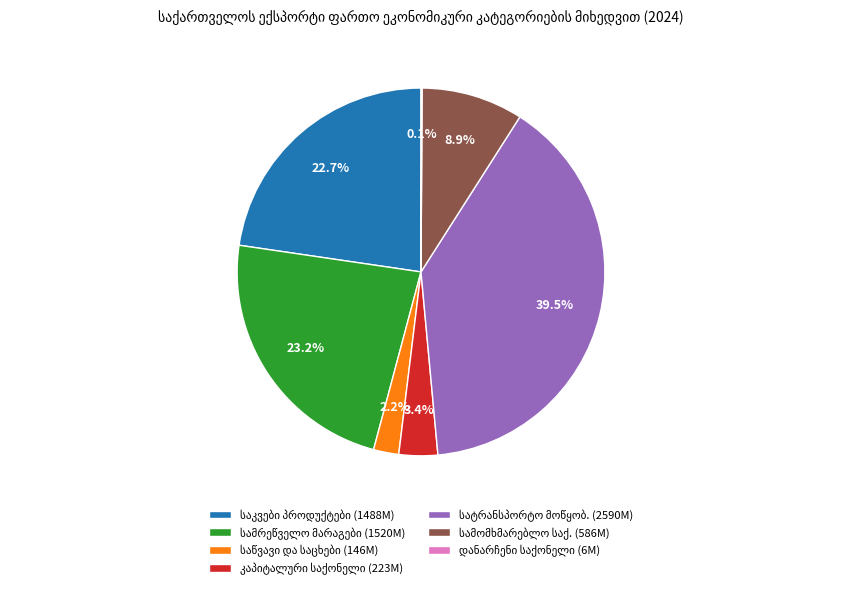

Is there any slice that represents more than half of the pie?

No